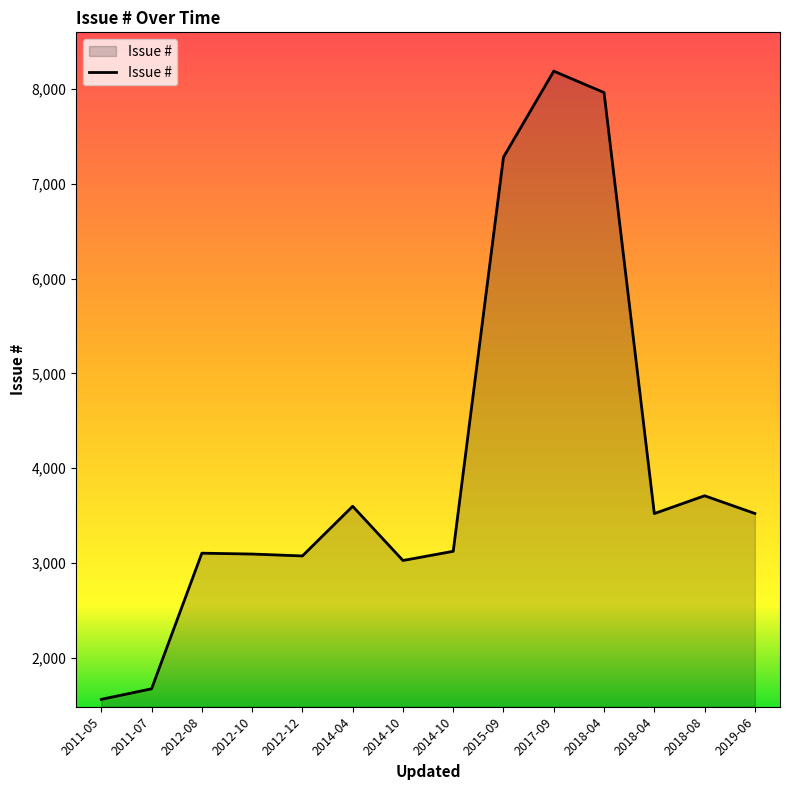

List the labels in order of value, smallest first.

2011-05-18, 2011-07-12, 2014-10-02, 2012-12-12, 2012-10-04, 2012-08-16, 2014-10-02, 2018-04-17, 2019-06-05, 2014-04-23, 2018-08-06, 2015-09-22, 2018-04-13, 2017-09-22